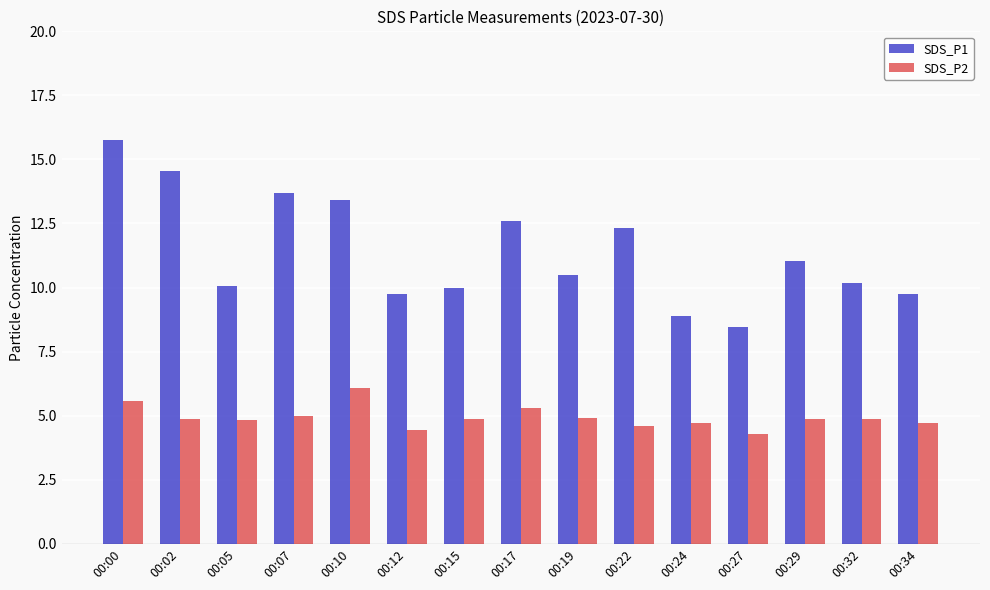

What is the average value of the SDS_P1 series?

11.4